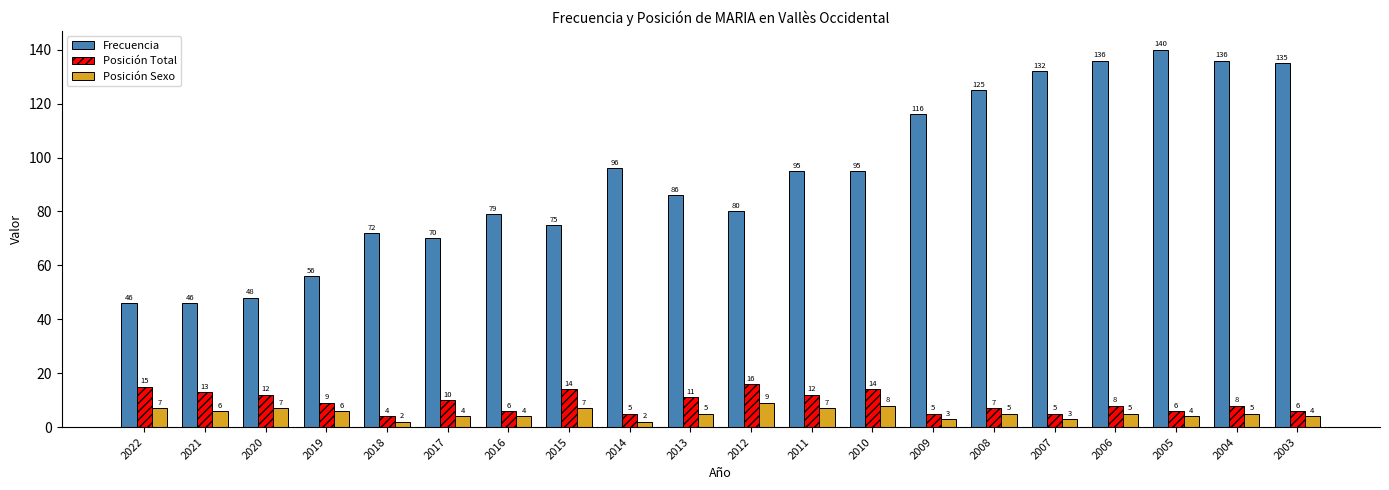

Which series has the largest total across all categories?

Frecuencia